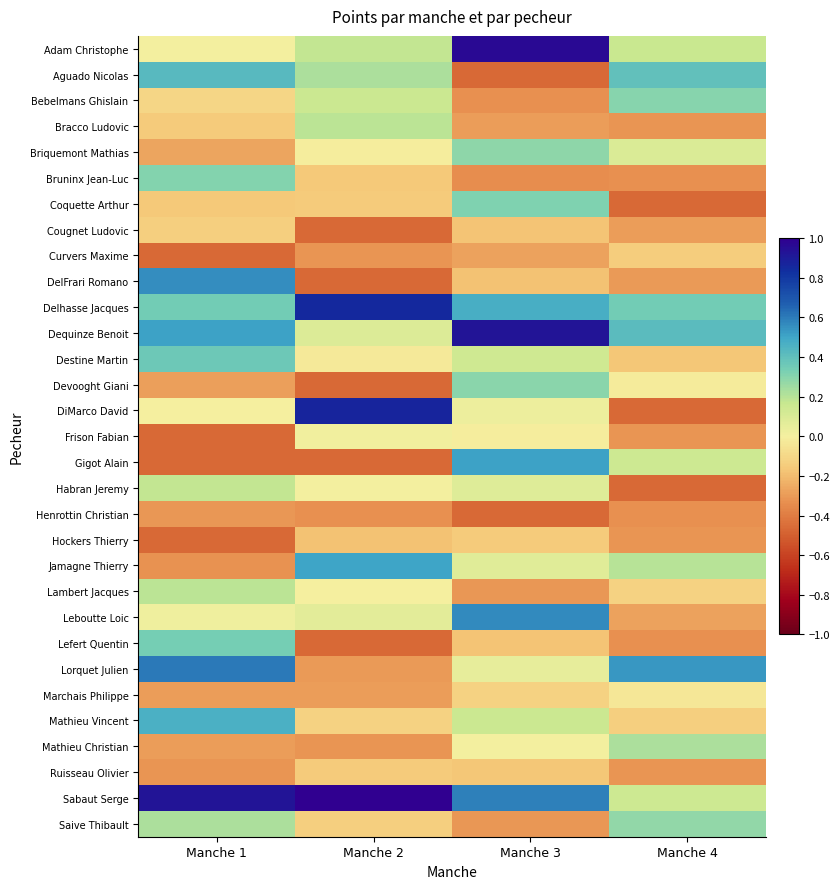

How many categories are shown in the chart?

4